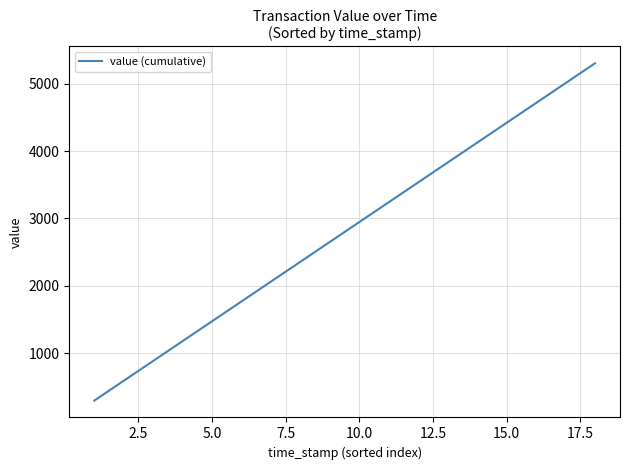

What is the minimum value shown in the chart?

294.7